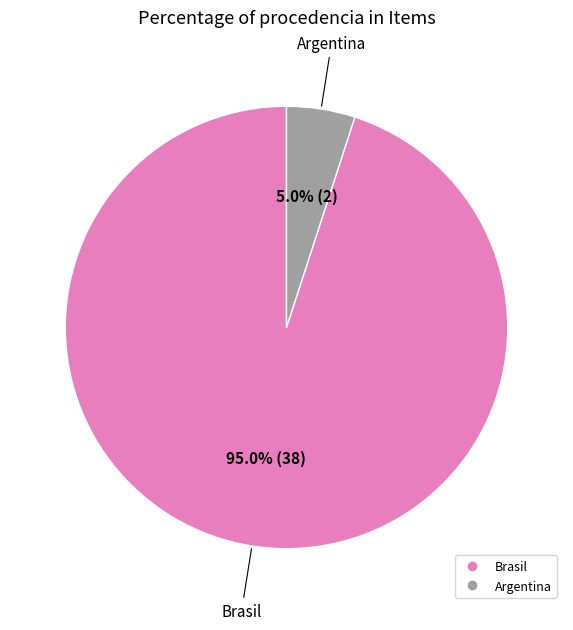

To the nearest percent, what percentage of the pie is Argentina?

5%